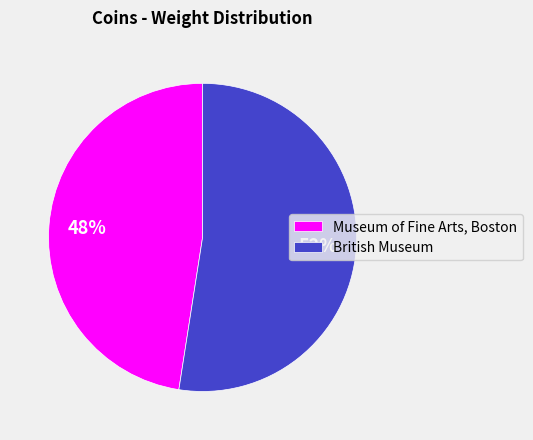

The British Museum slice represents 52% of the pie. True or false?

True